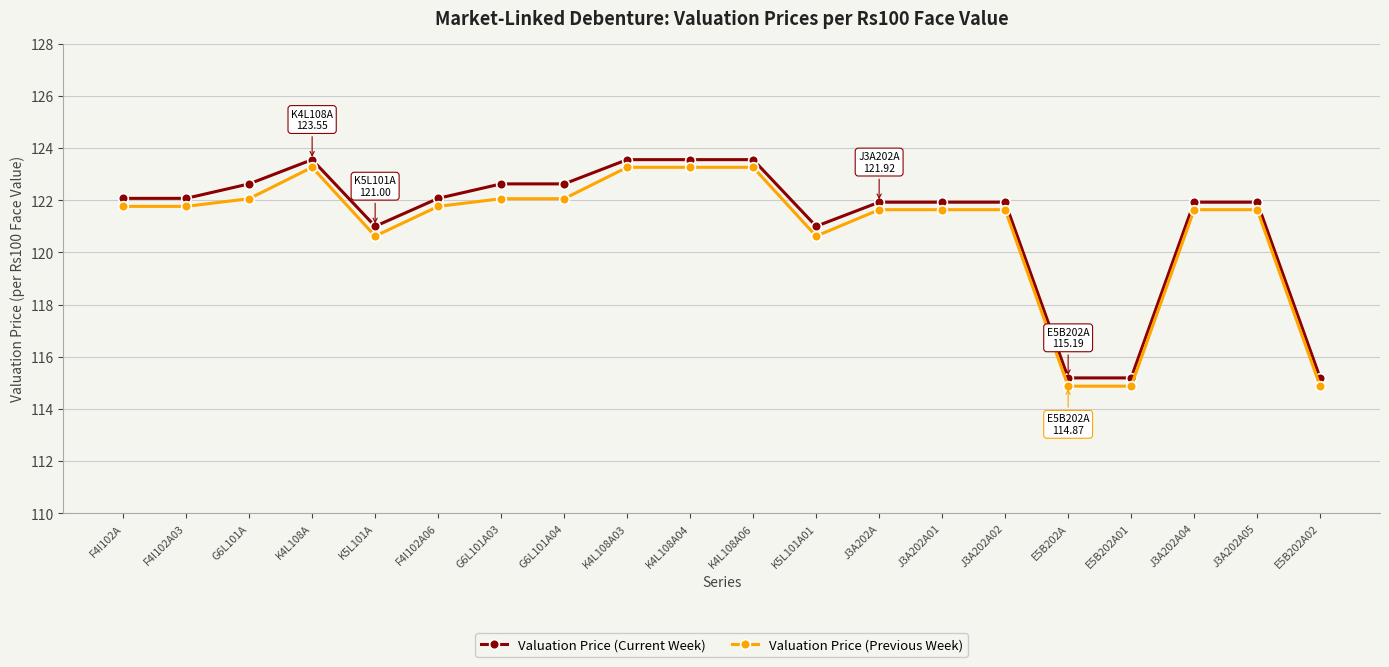

What is the label of the 1st point from the left?

F4I102A